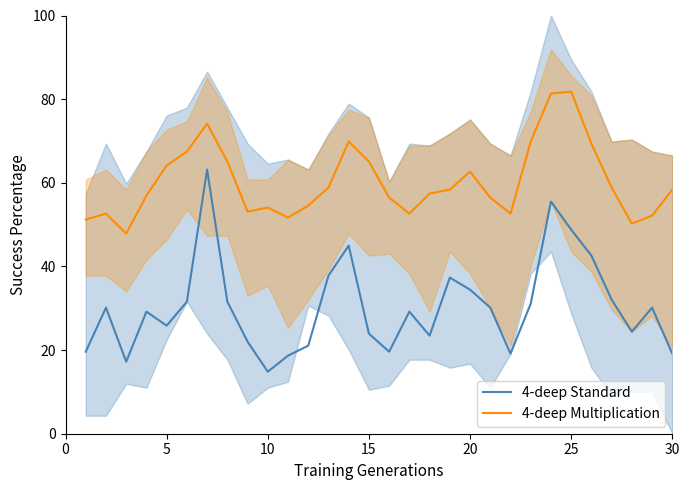

True or false: 4-deep Standard and 4-deep Multiplication intersect in this chart.

False